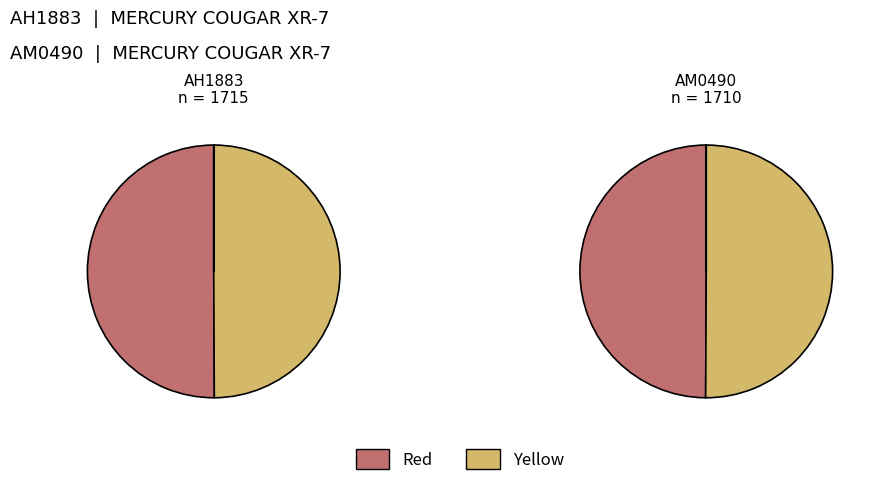

Combined, do AH1883 and AM0490 account for over 50%?

Yes